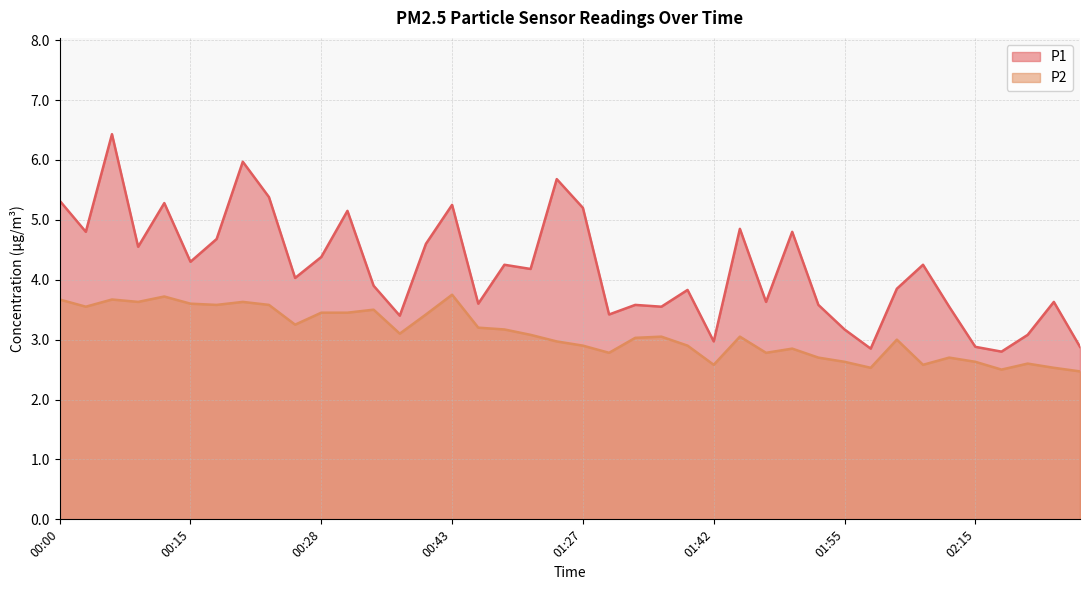

Is the value of P1 at 00:05 greater than the value of P2 at 01:32?

Yes